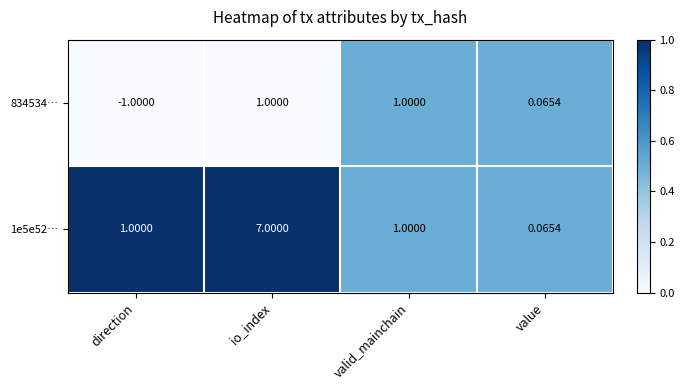

At which category is the sum across all series the highest?

io_index